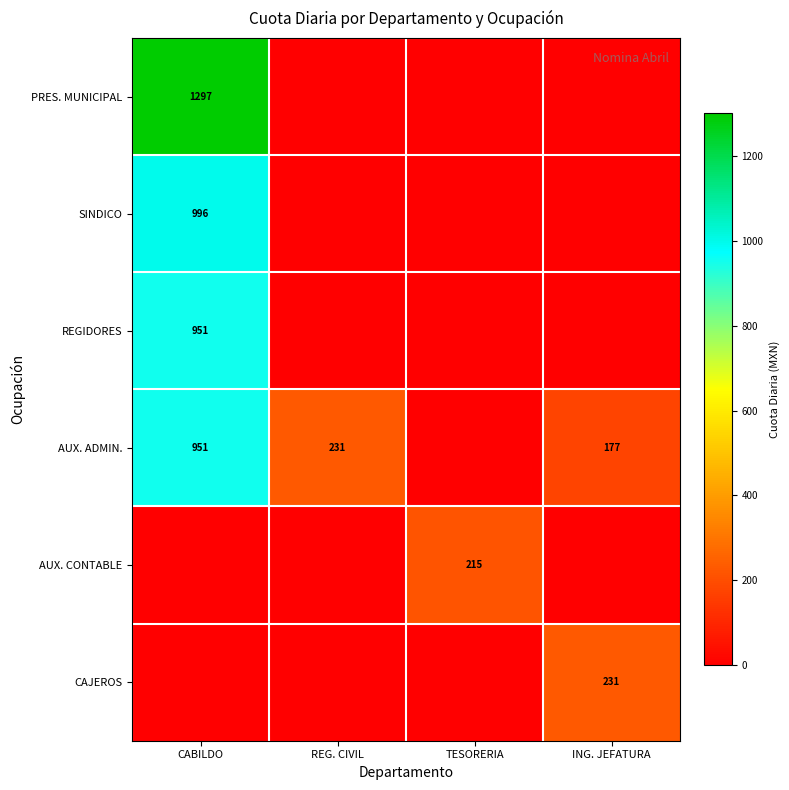

True or false: SINDICO has a value of 279 at CABILDO.

False